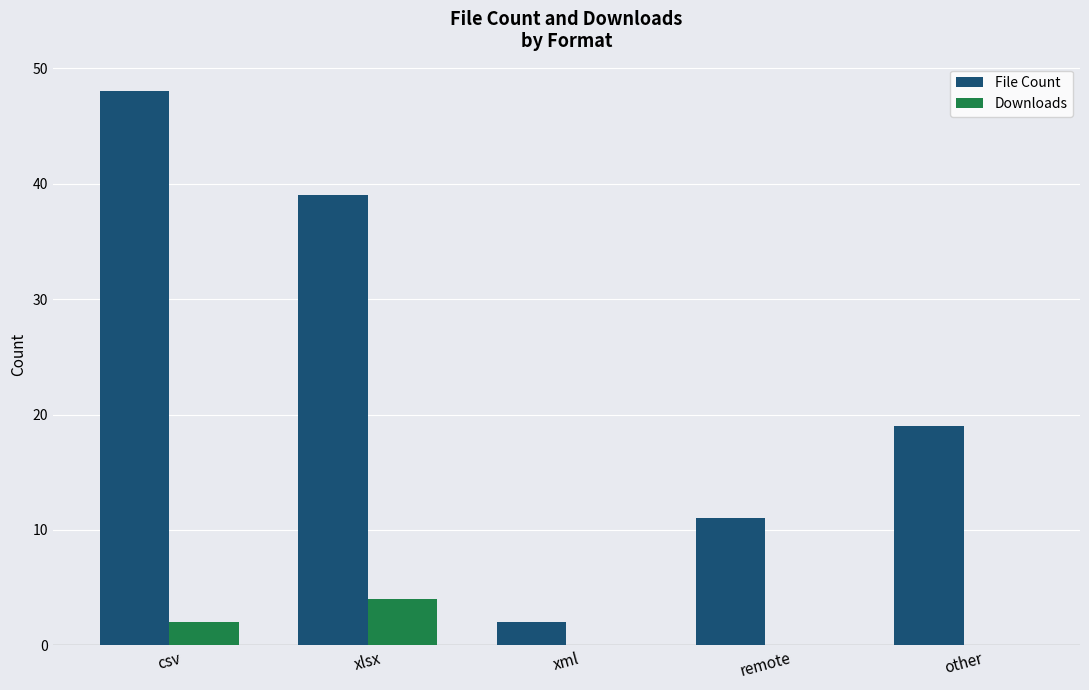

What are all the series names shown in the legend?

File Count, Downloads